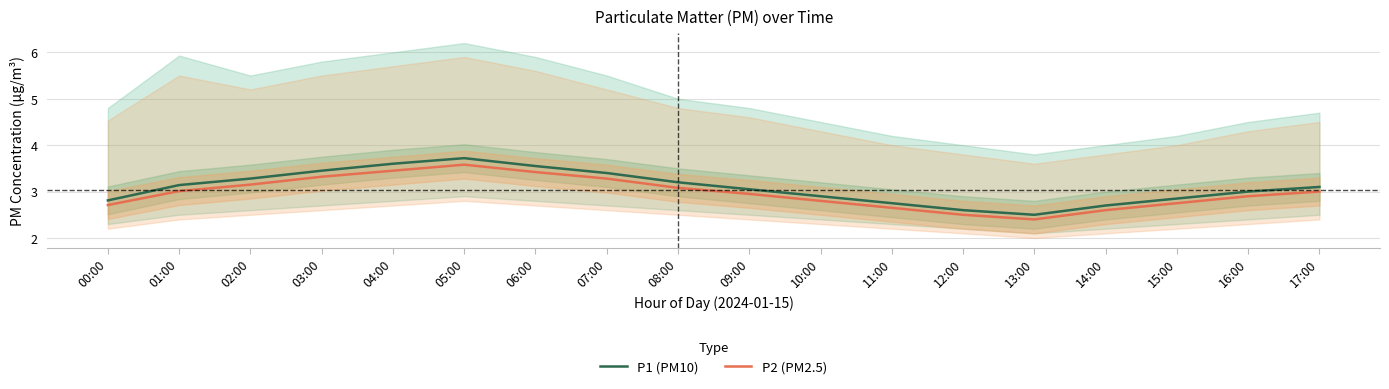

True or false: P2 (PM2.5) and P1 (PM10) intersect in this chart.

False